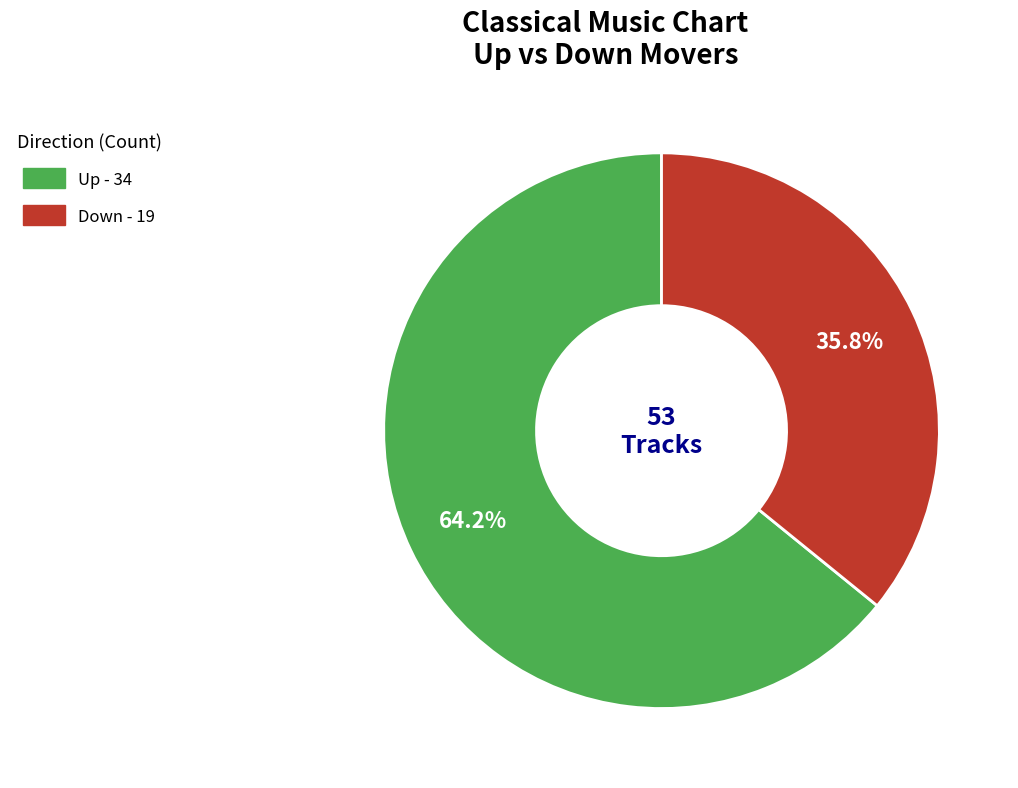

How many slices are in this pie chart?

2